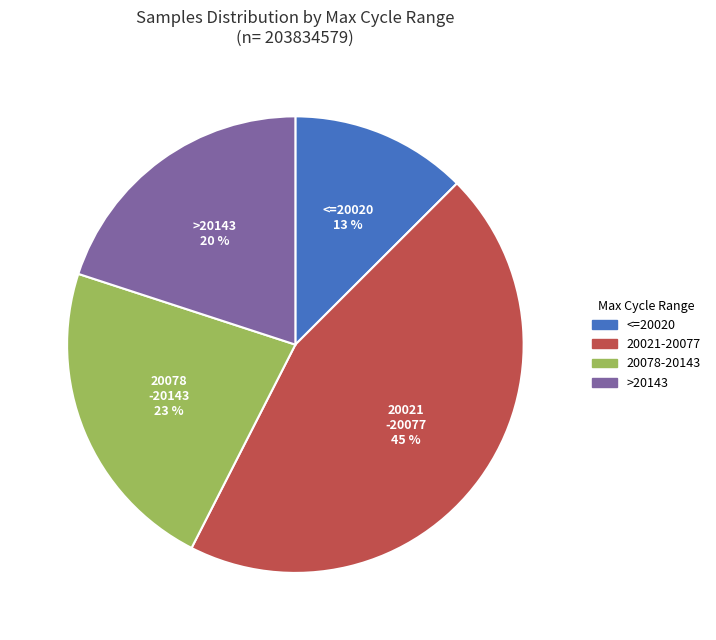

How many slices are in this pie chart?

4